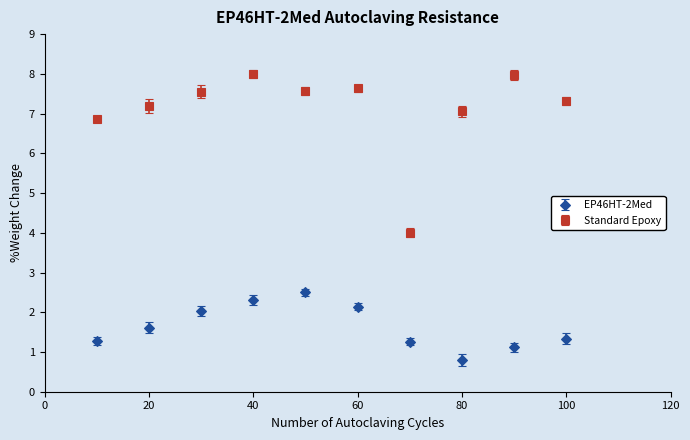

Which series has the largest total across all categories?

Standard Epoxy